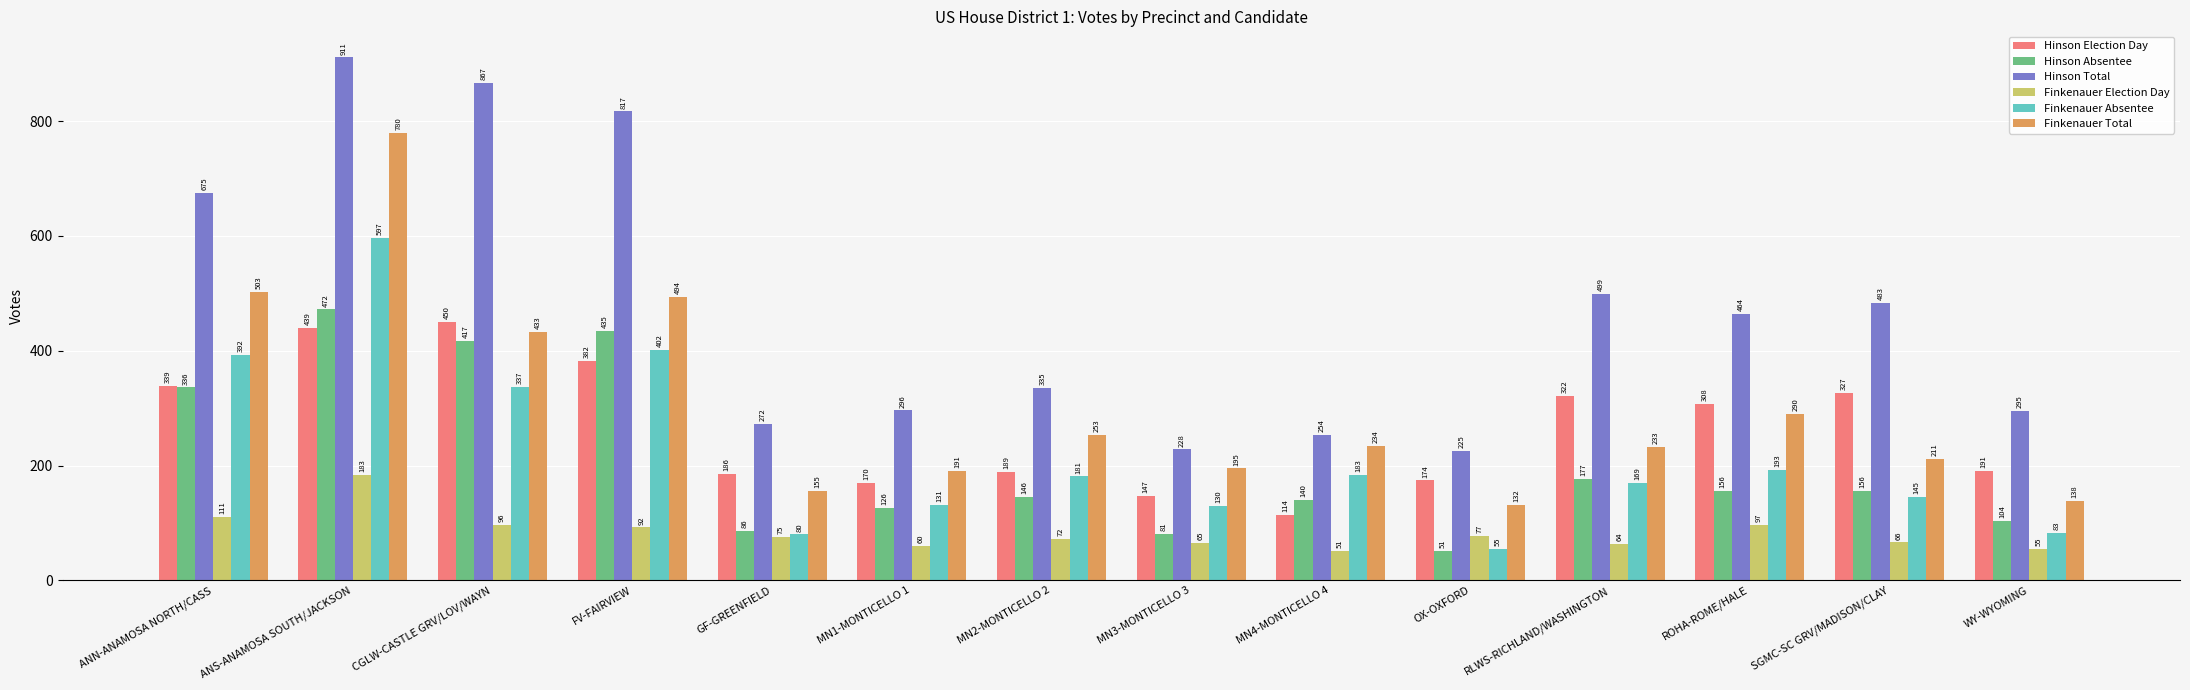

What is the difference between the maximum and minimum values in the Hinson Total series?

686